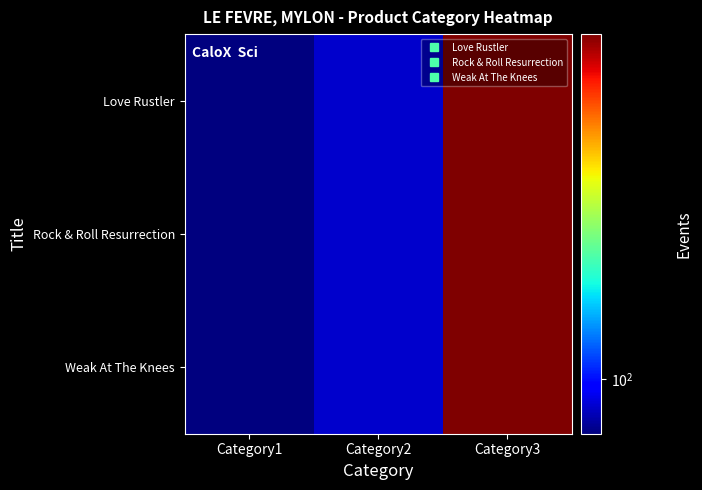

What is the greatest value displayed?

195